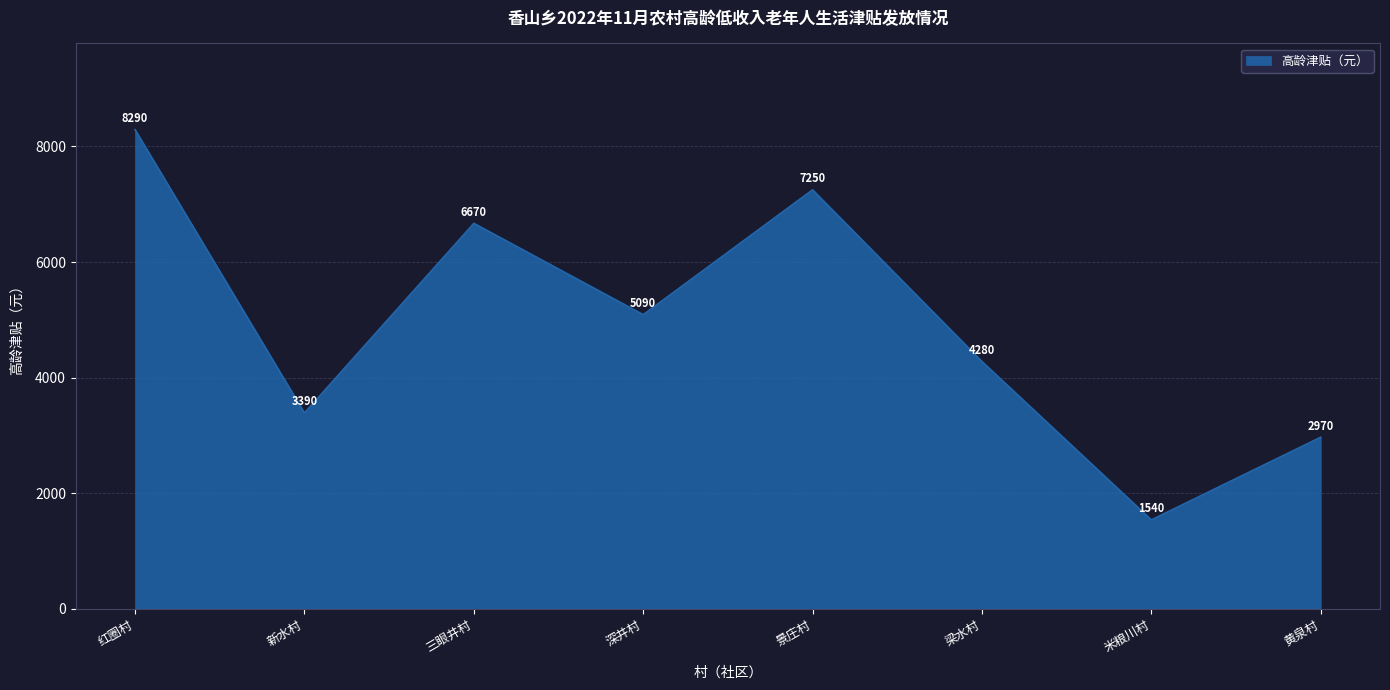

How many categories are shown in the chart?

8